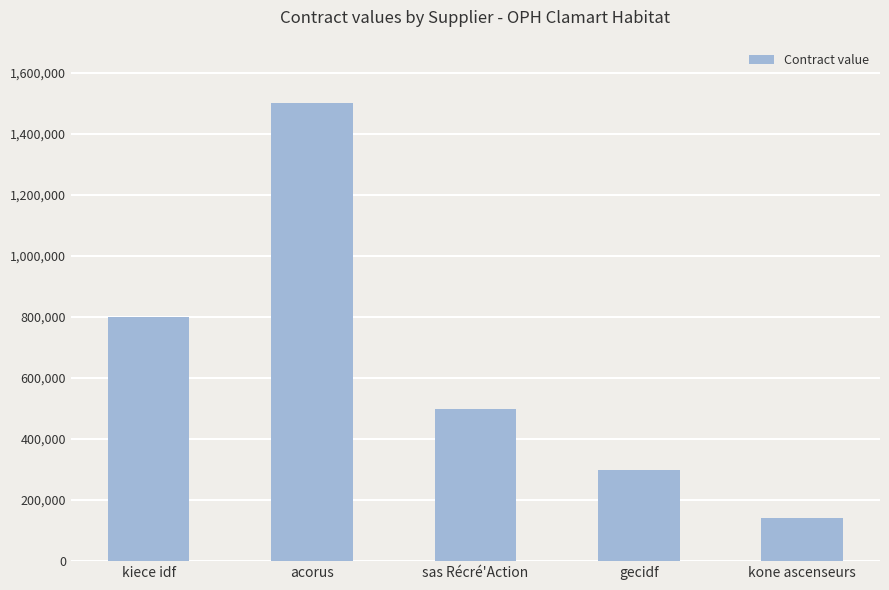

Rank the categories by value from lowest to highest.

kone ascenseurs, gecidf, sas Récré'Action, kiece idf, acorus